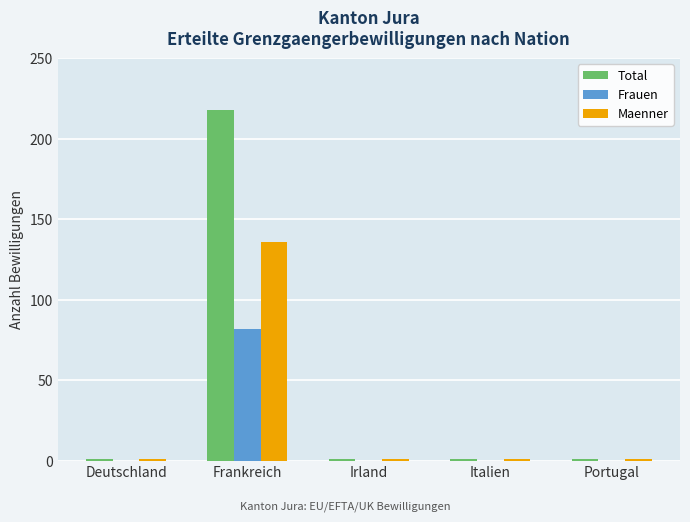

Reading left to right, extract all data points from this chart.

Total: 1	218	1	1	1
Frauen: 0	82	0	0	0
Maenner: 1	136	1	1	1